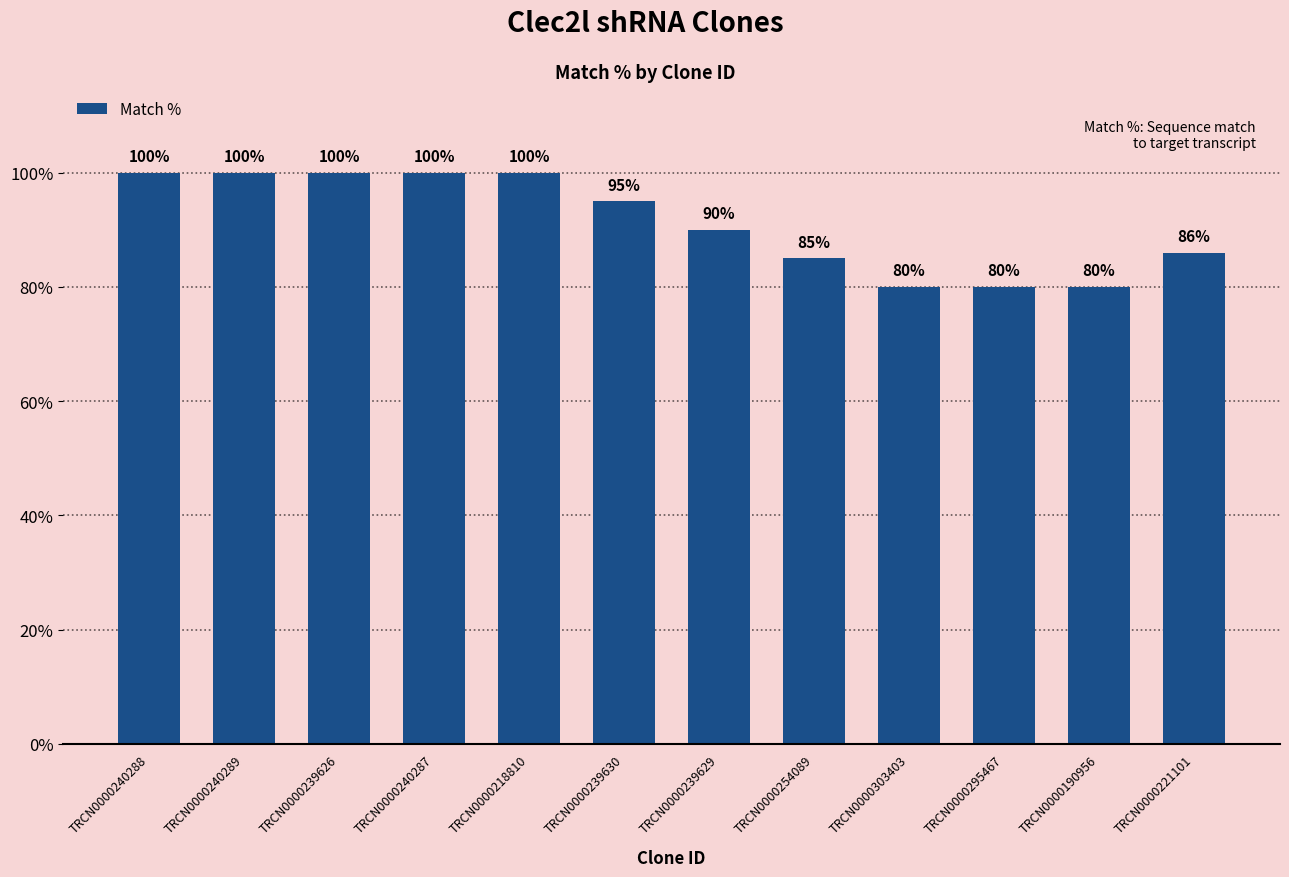

What is the label of the 12th bar from the right?

TRCN0000240288